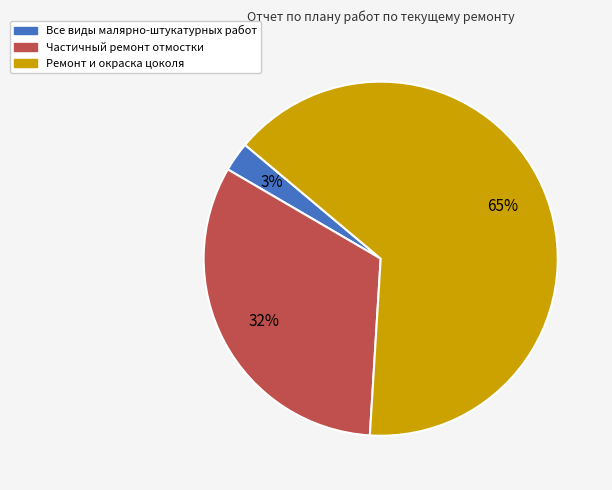

What is the ratio of the value at Частичный ремонт отмостки to the value at Ремонт и окраска цоколя?

0.5